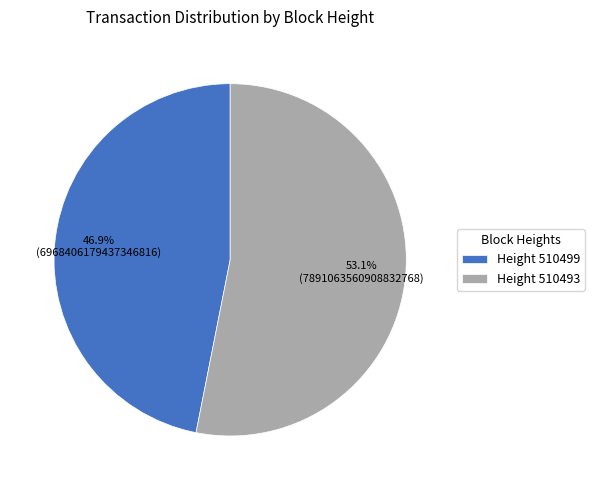

Which slice is the largest?

Height 510493